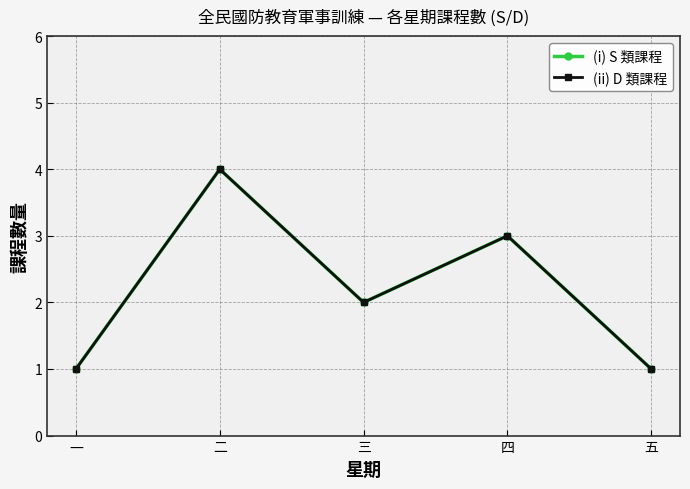

What is the label of the 4th point from the left?

四